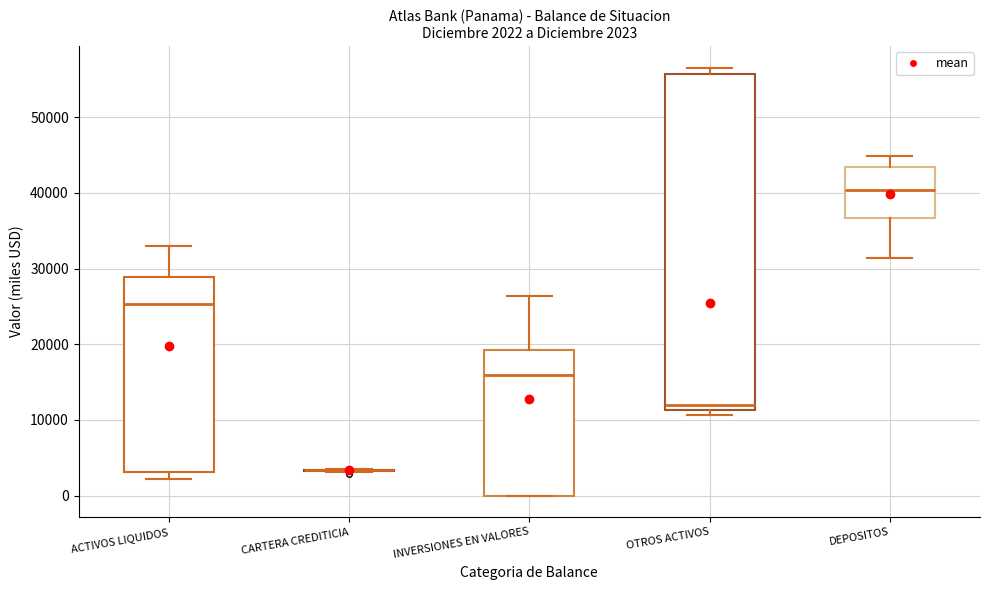

Comparing the boxes themselves (not the whiskers), which one is the tallest?

OTROS ACTIVOS